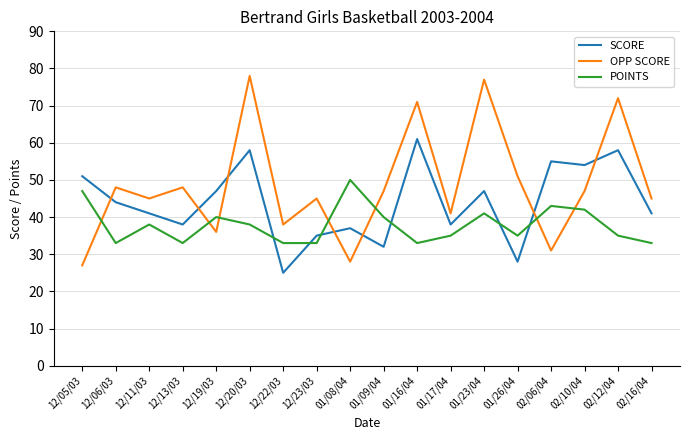

At which label does OPP SCORE reach its peak?

12/20/03